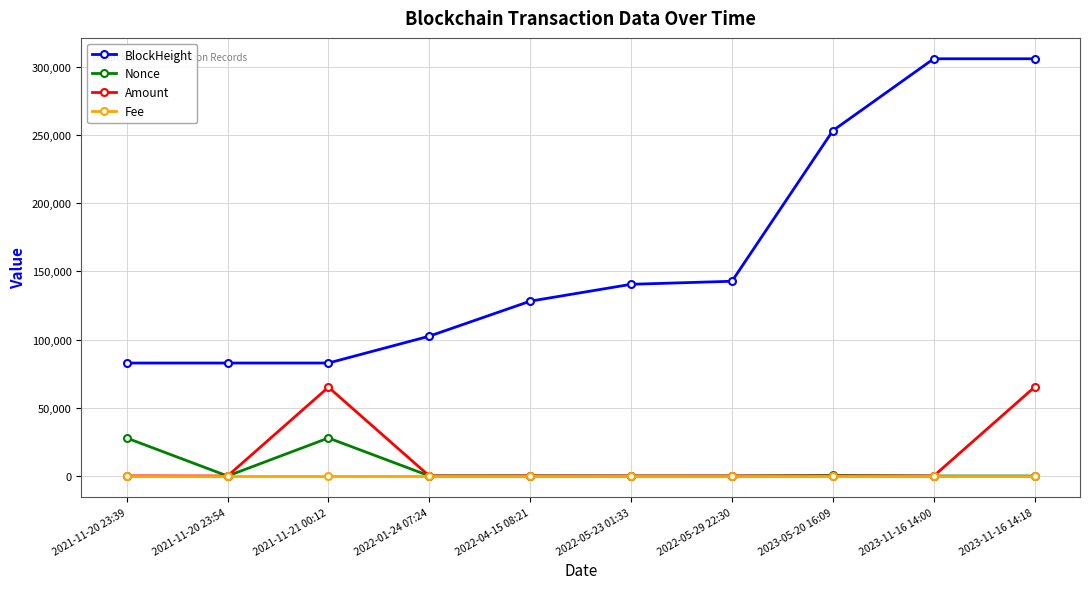

What is the label of the 9th point from the left?

2023-11-16 14:00